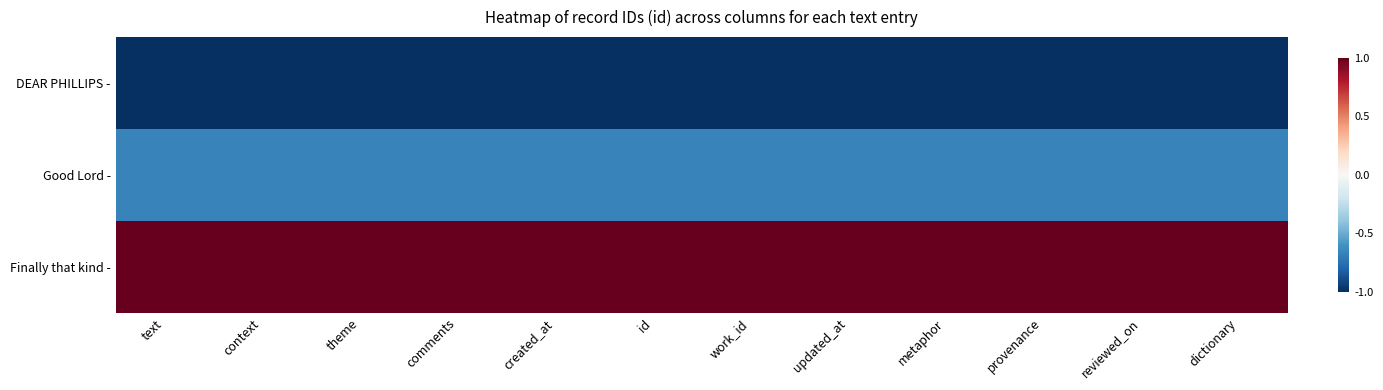

List the series in order of their overall mean, lowest first.

DEAR PHILLIPS -, Good Lord -, Finally that kind -